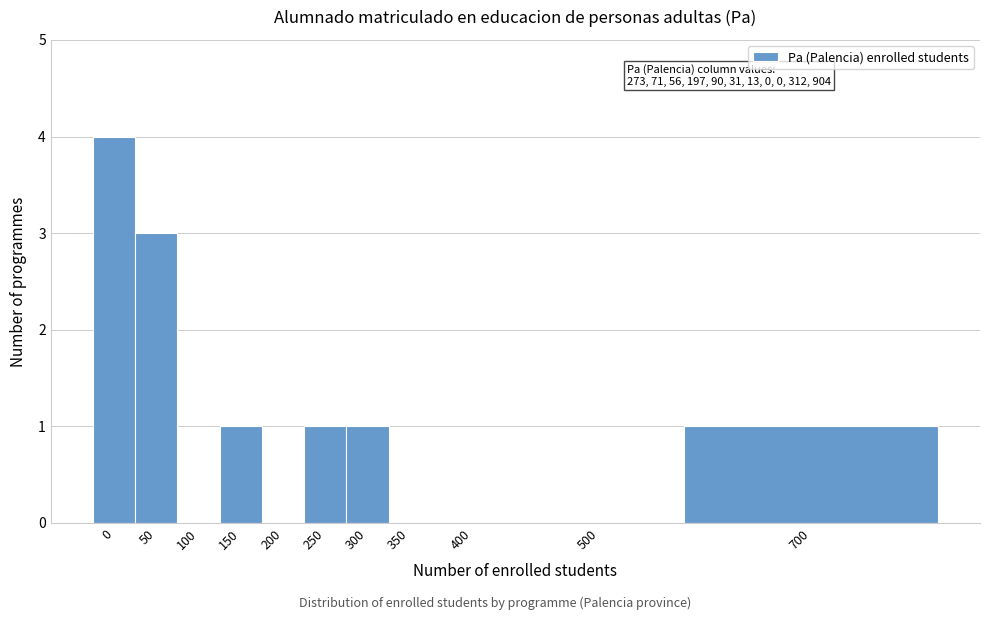

Reading left to right, transcribe all the data shown in this chart.

0=4	50=3	100=0	150=1	200=0	250=1	300=1	350=0	400=0	500=0	700=1